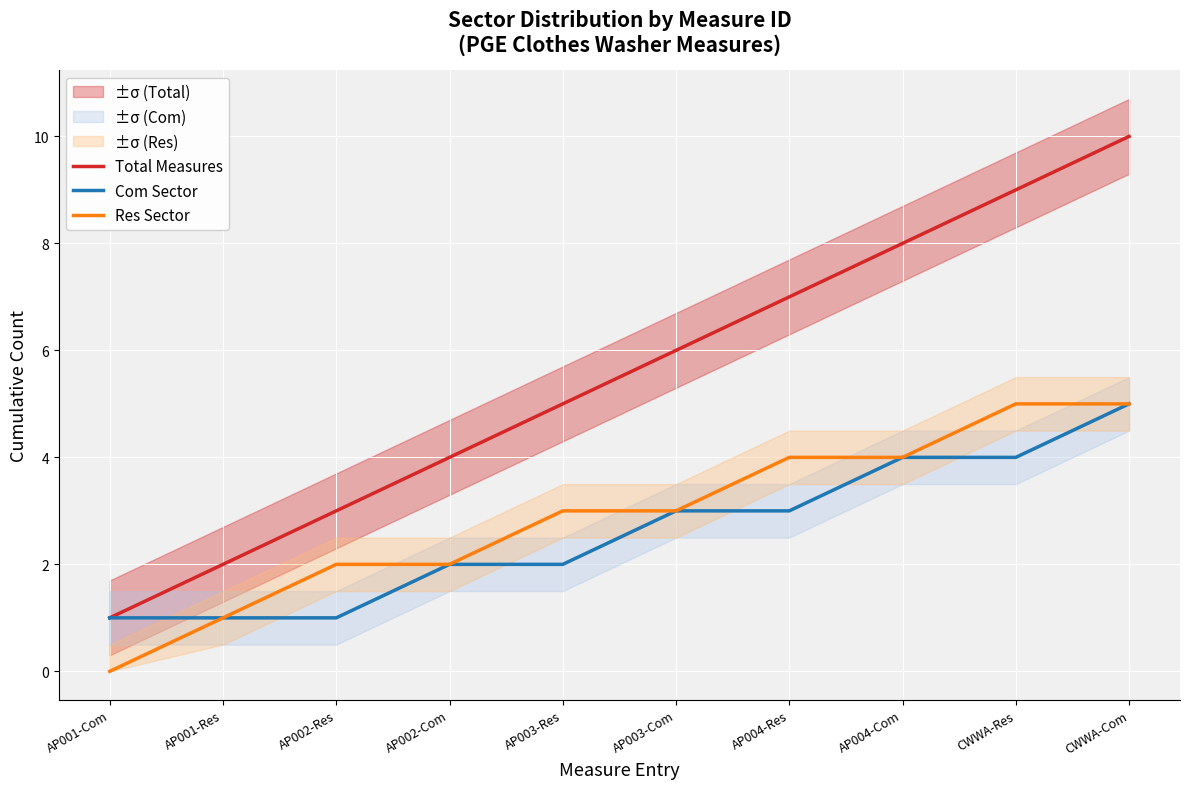

True or false: Com Sector and Res Sector cross at least once.

False